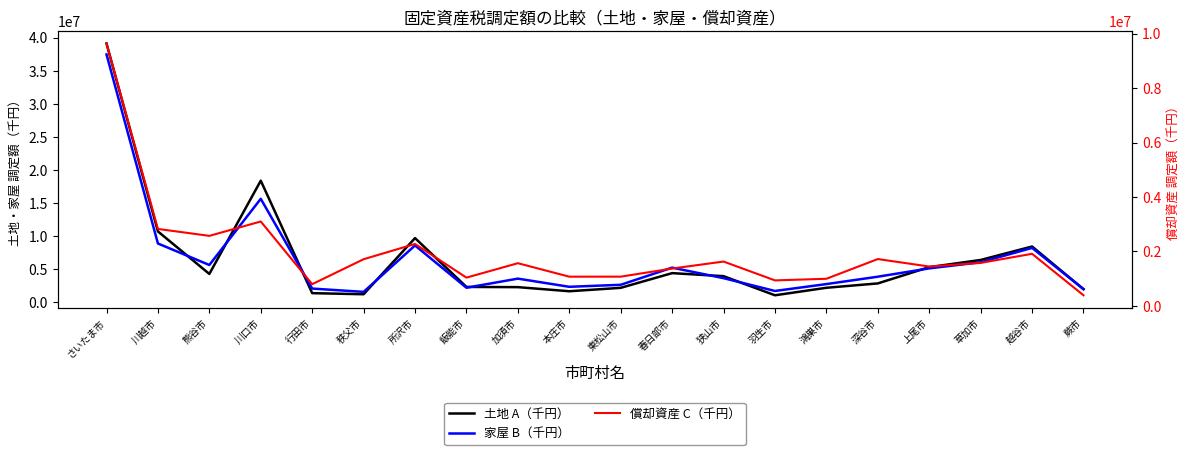

Between which two adjacent categories do 土地 A（千円） and 償却資産 C（千円） first intersect?

行田市 and 秩父市